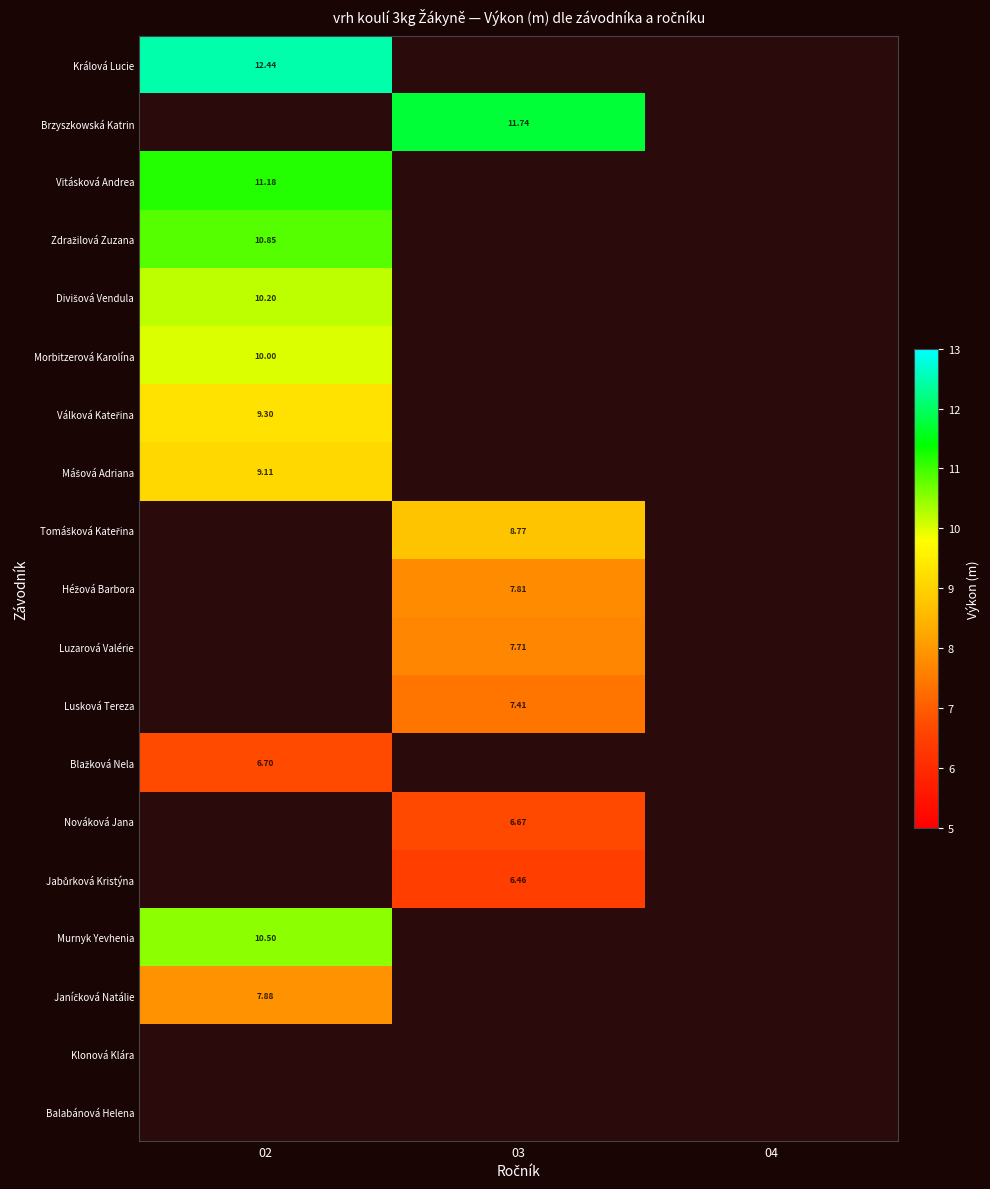

Is the value of Králová Lucie at 02 greater than the value of Luzarová Valérie at 03?

Yes